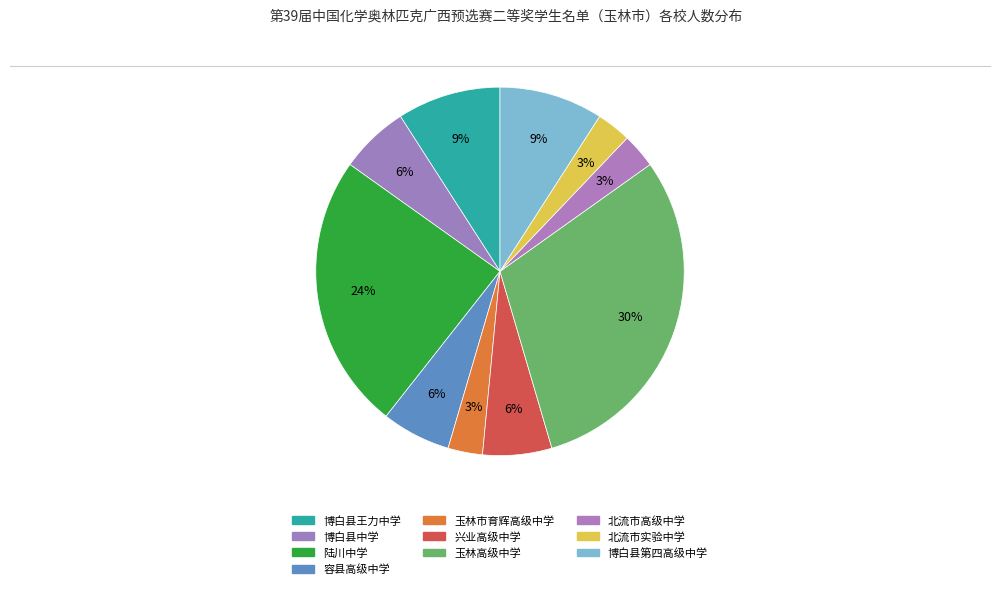

Is it true that 北流市实验中学 is 14% of the pie?

False